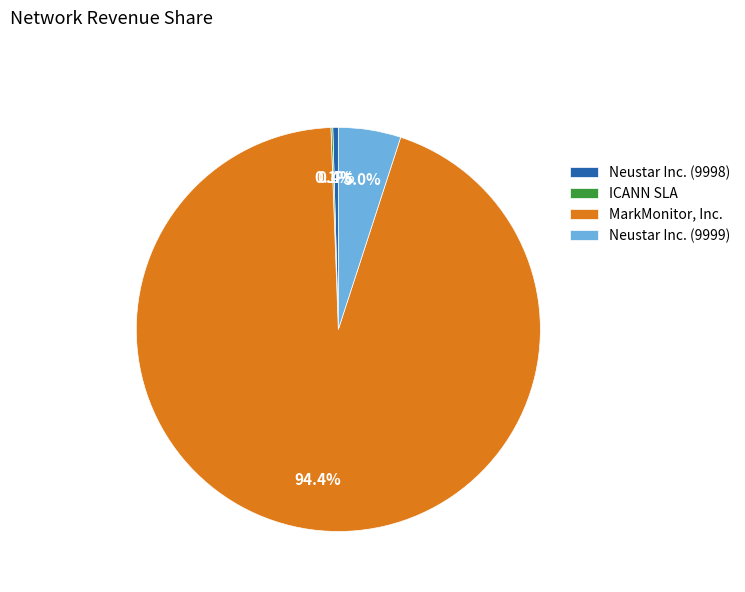

What portion of the pie excludes Neustar Inc. (9999)?

95.0%